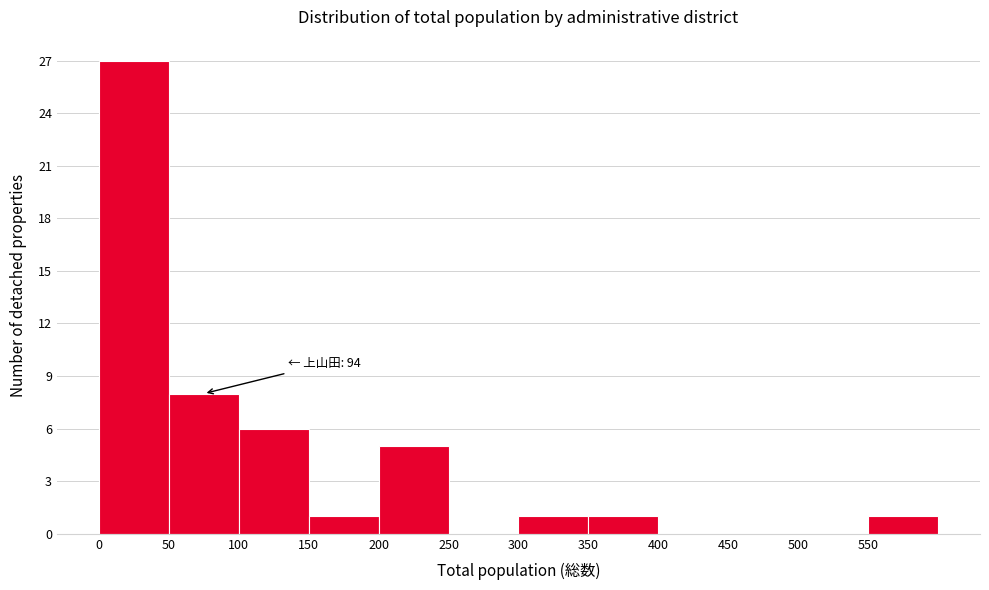

Over which range of the x-axis is the bar tallest?

0 to 50